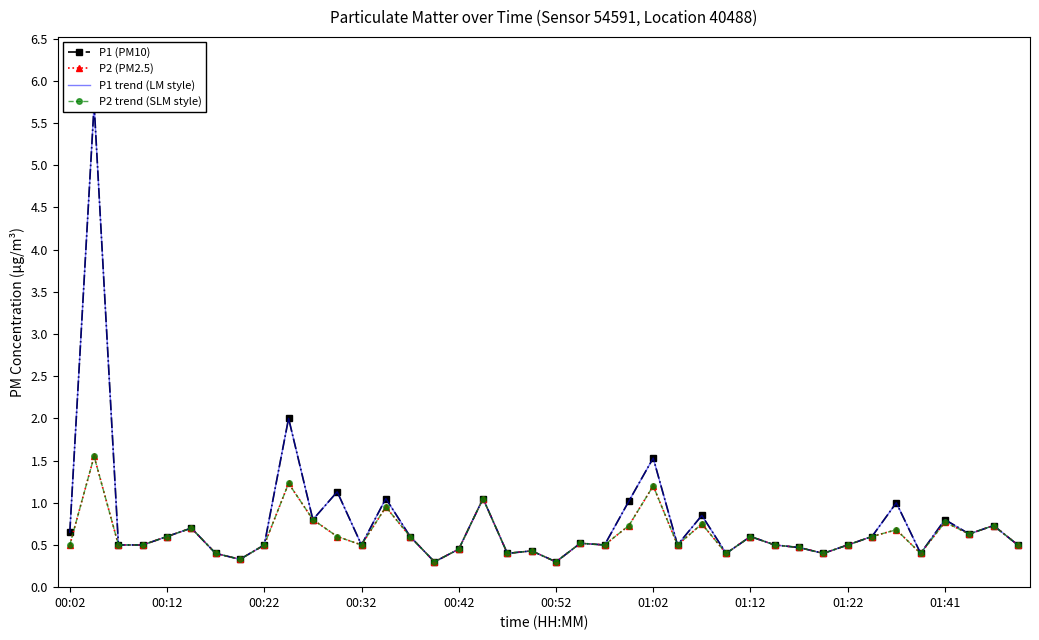

Rank the series at 22 from lowest to highest value.

P1 (PM10), P2 (PM2.5), P1 trend (LM style), P2 trend (SLM style)